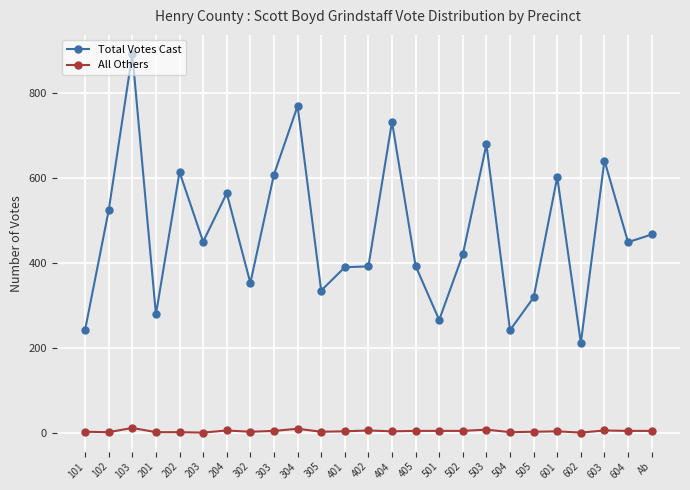

Which label corresponds to the largest value in the chart?

103